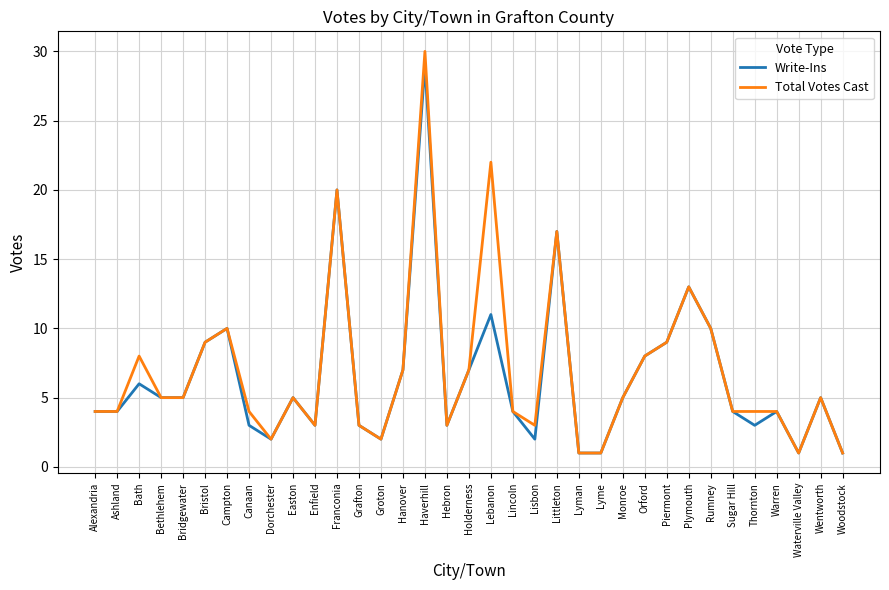

What are all the series names shown in the legend?

Write-Ins, Total Votes Cast